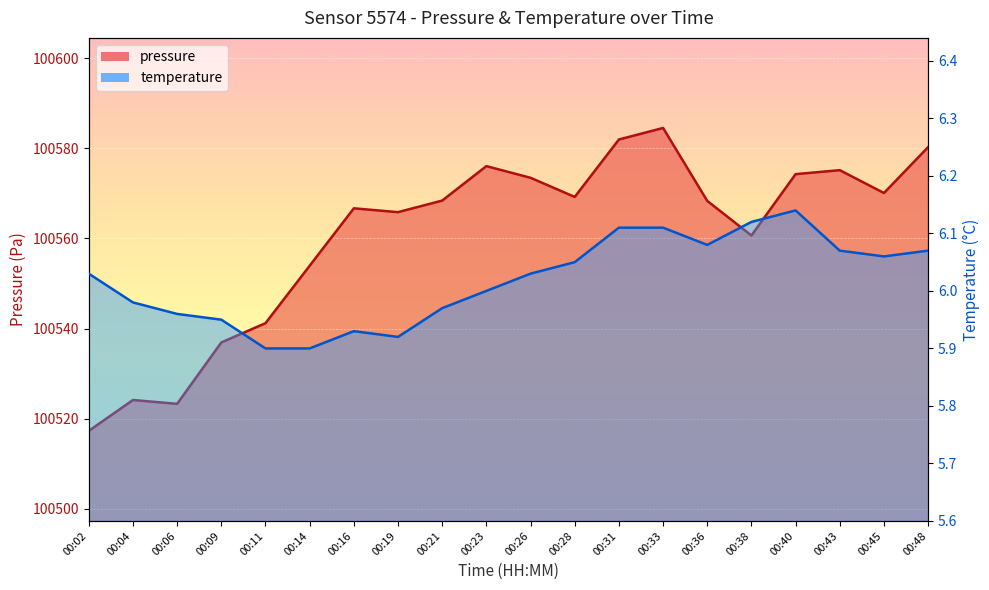

The pressure series shows 100568.3 at 00:36. True or false?

True